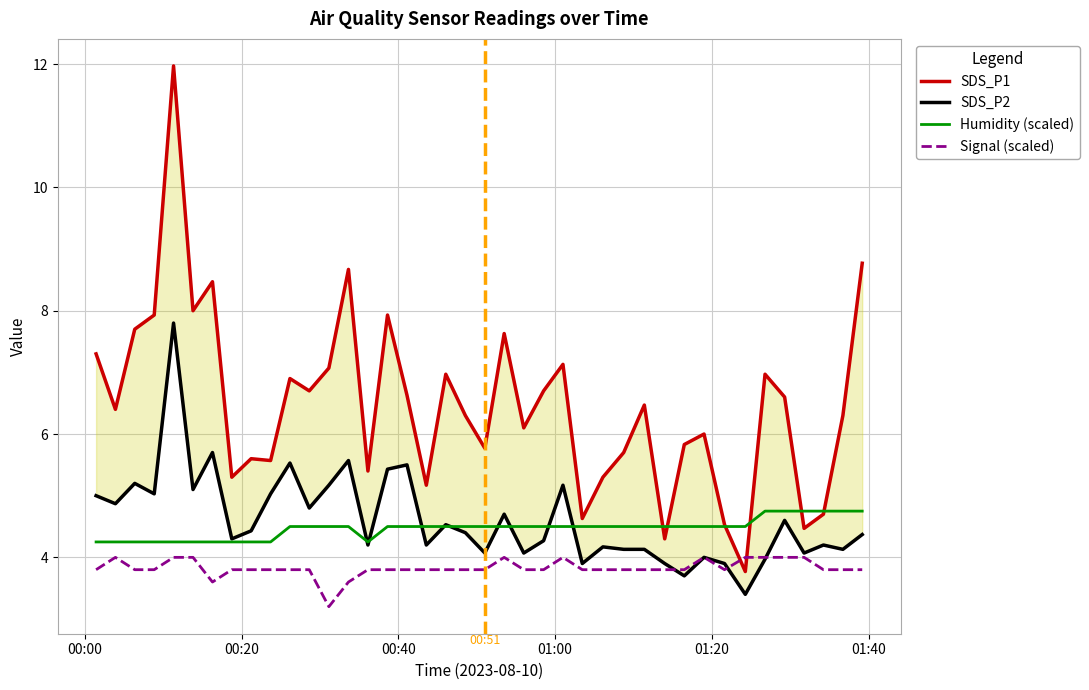

In Humidity (scaled), how many points are lower than both neighbors (excluding endpoints)?

1